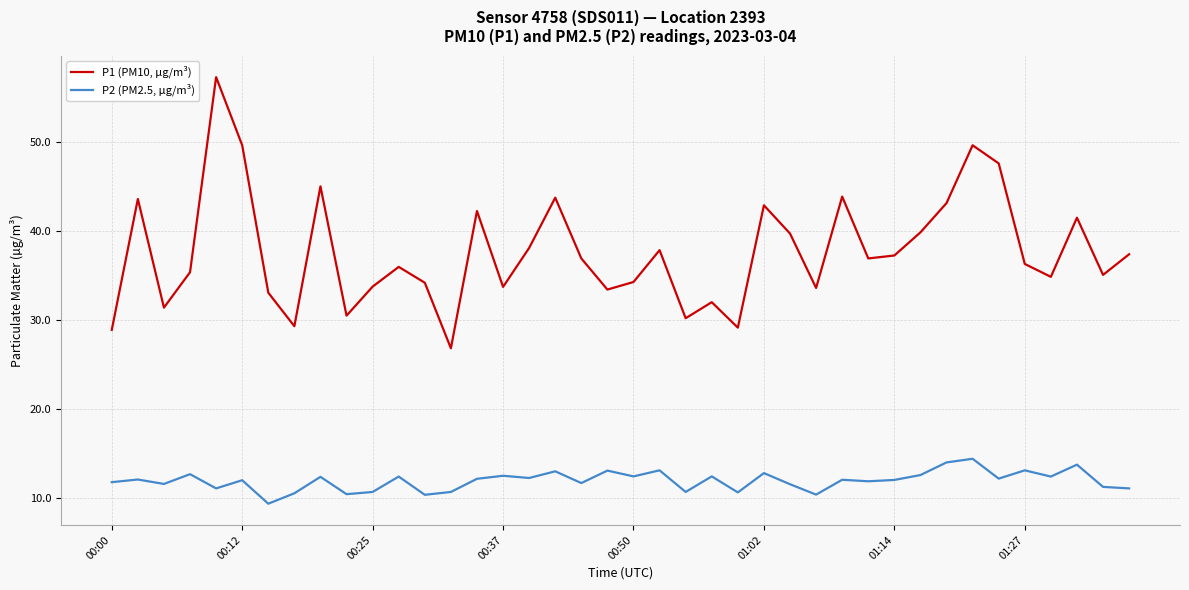

Which series has the widest spread of values?

P1 (PM10, µg/m³)